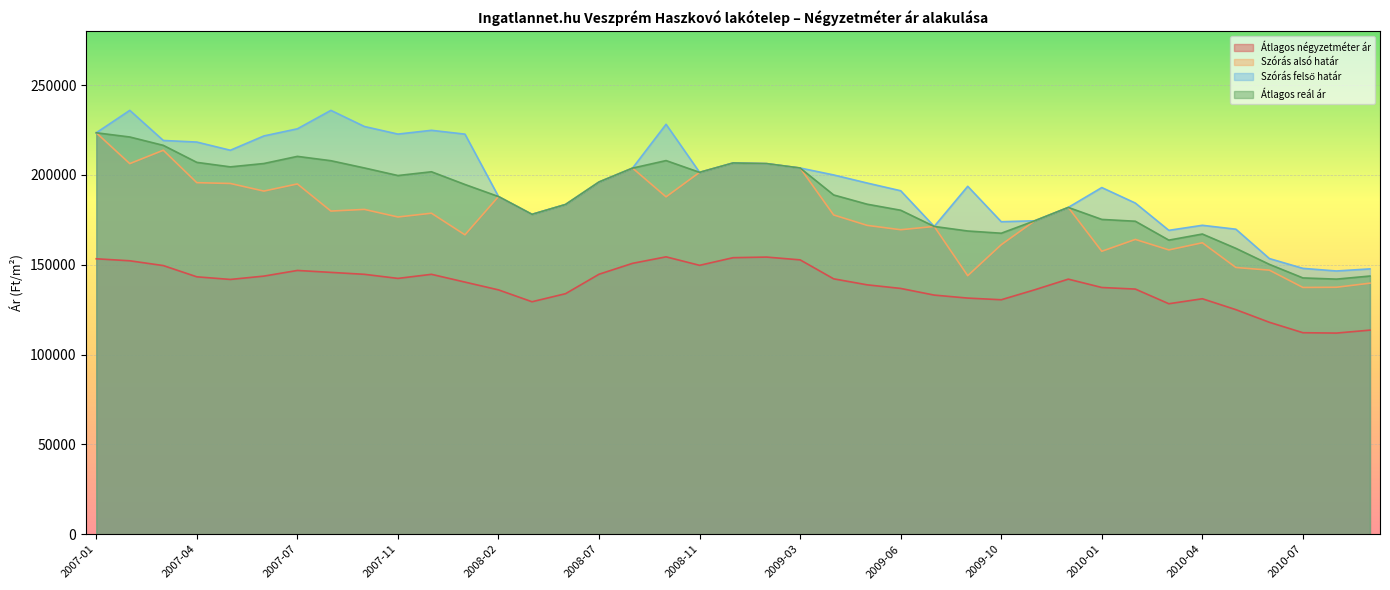

Where is the first local minimum for Átlagos négyzetméter ár?

2007-05